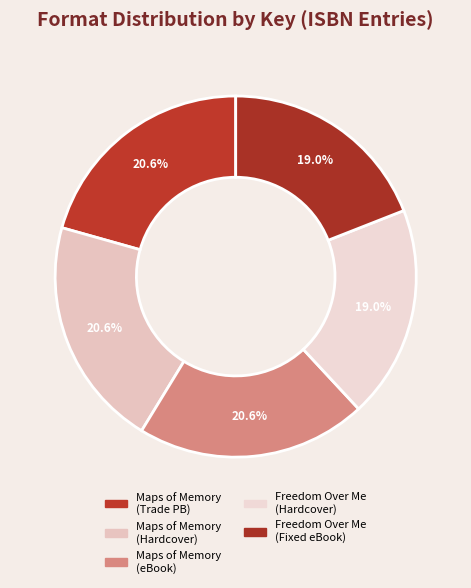

Count the number of slices in the pie.

5